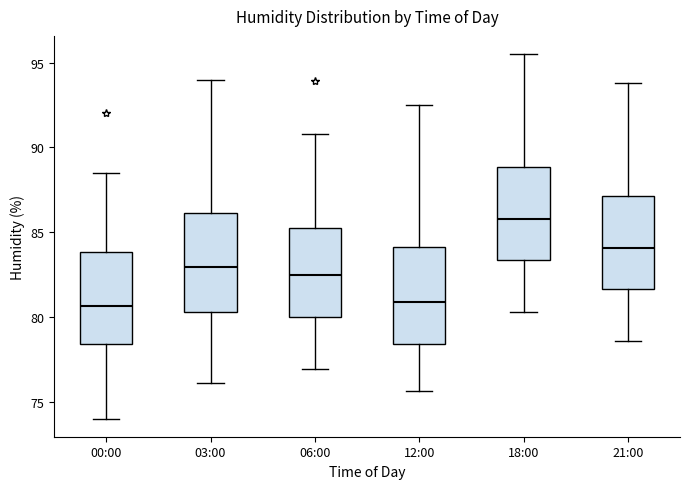

Which box has the highest median line?

18:00